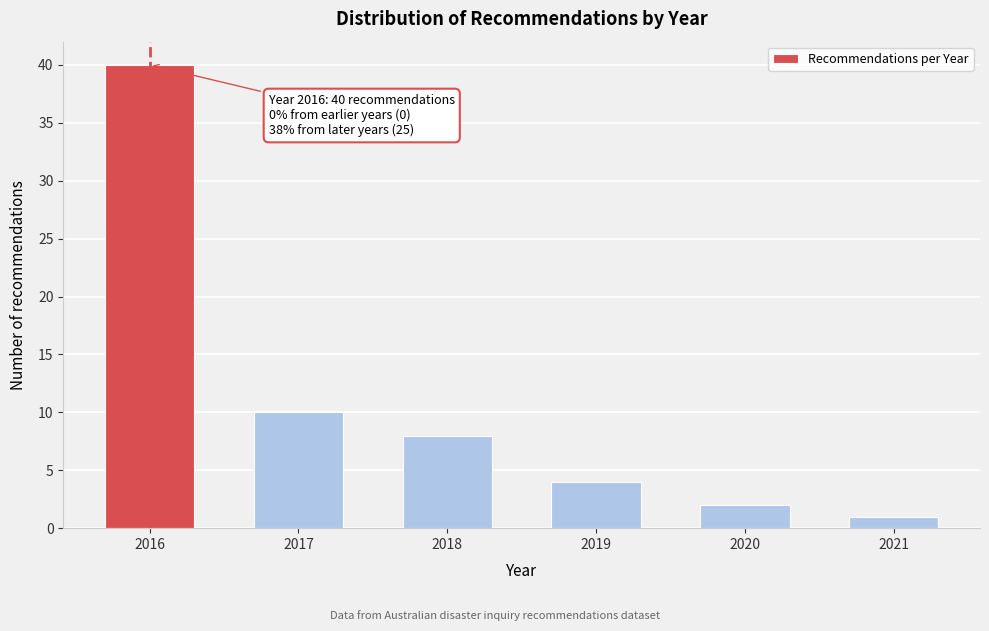

Reading left to right, transcribe all the data shown in this chart.

2016=40	2017=10	2018=8	2019=4	2020=2	2021=1